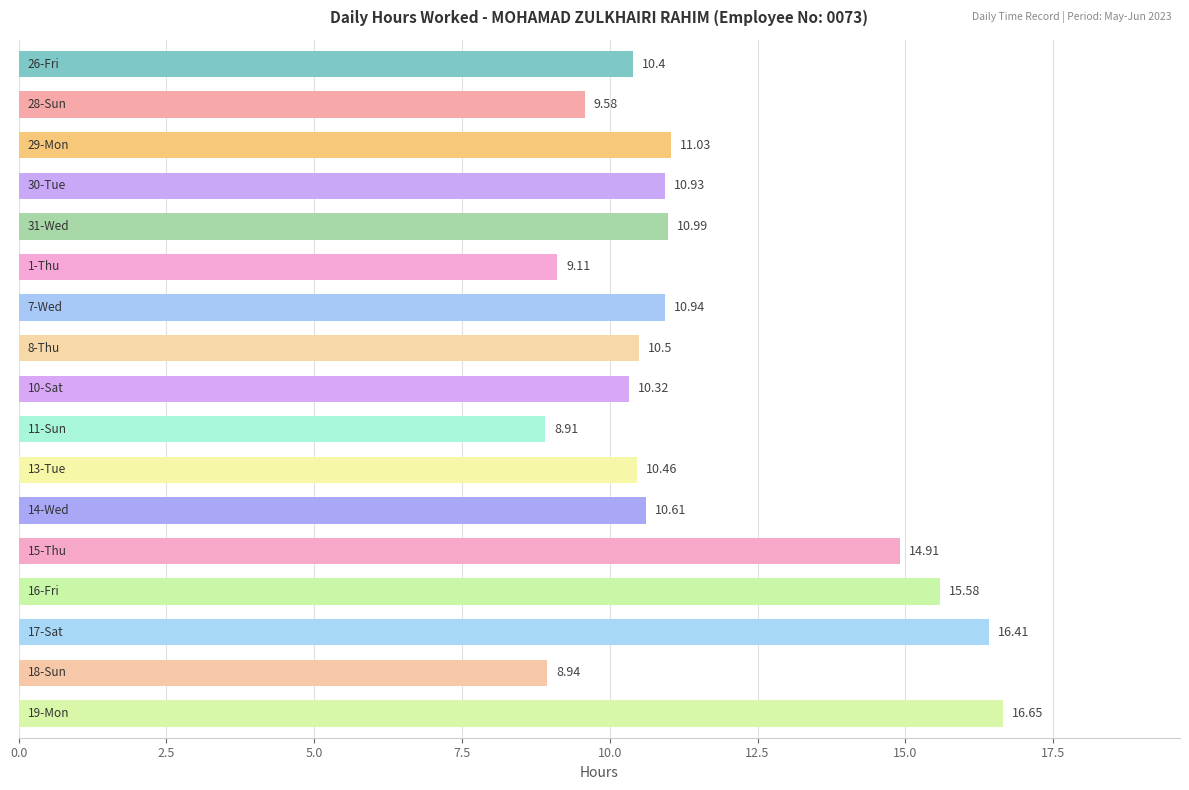

What is the difference between the maximum and minimum values?

7.7